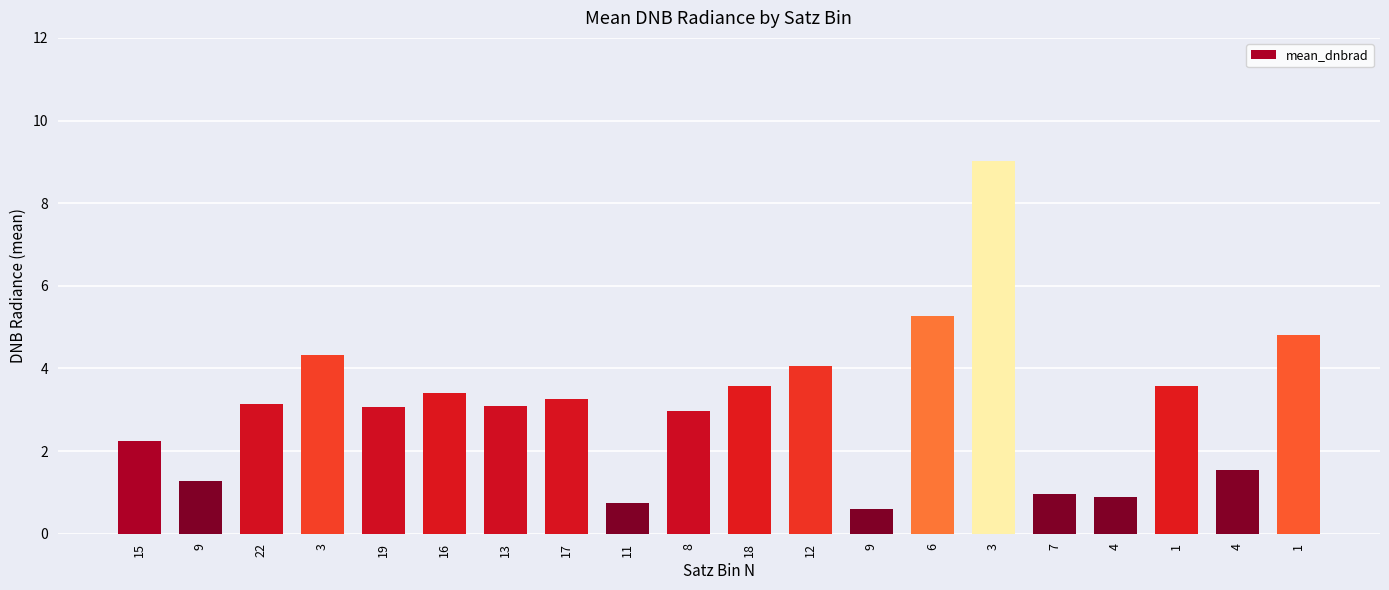

What is the value of the 10th bar from the left?

3.0